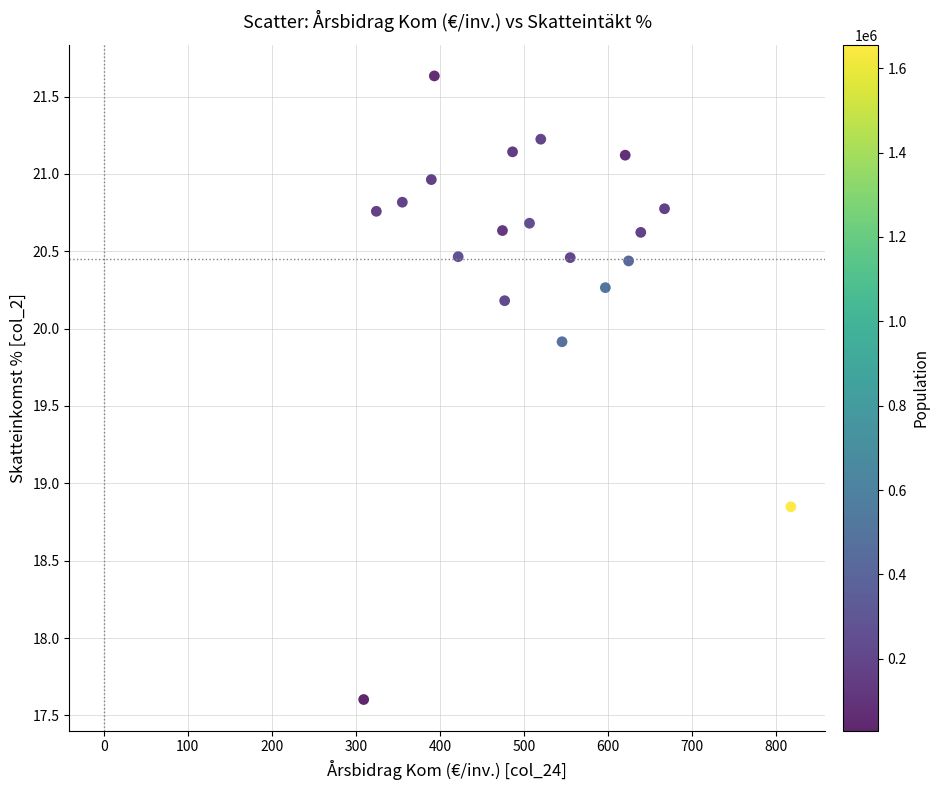

What is the range of Y values (max minus min)?

4.0